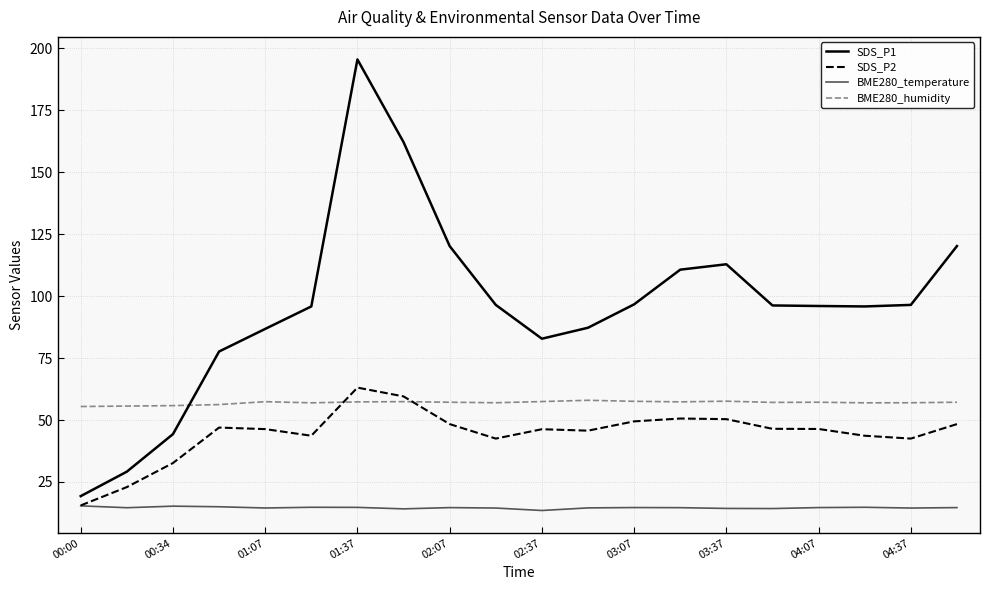

Which series has the largest range (max minus min)?

SDS_P1